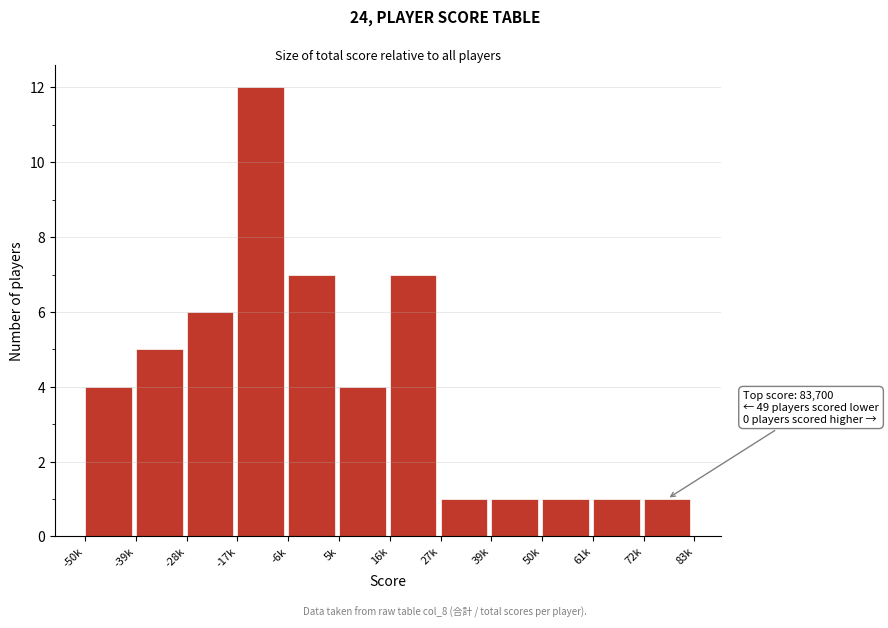

Reading left to right, list all the values displayed in this chart.

4	5	6	12	7	4	7	1	1	1	1	1